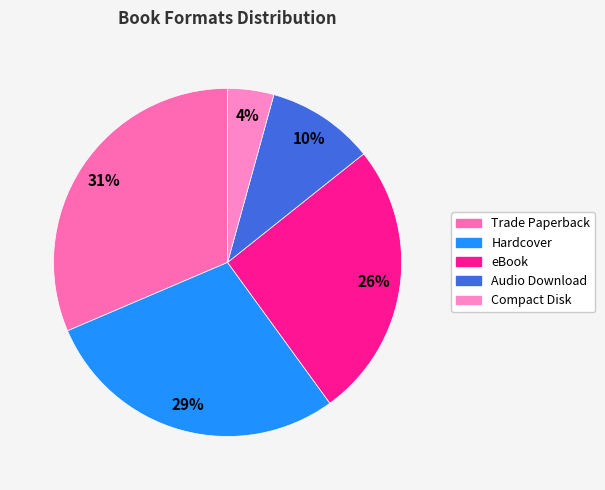

To the nearest percent, what is the combined percentage of Audio Download and eBook?

36%